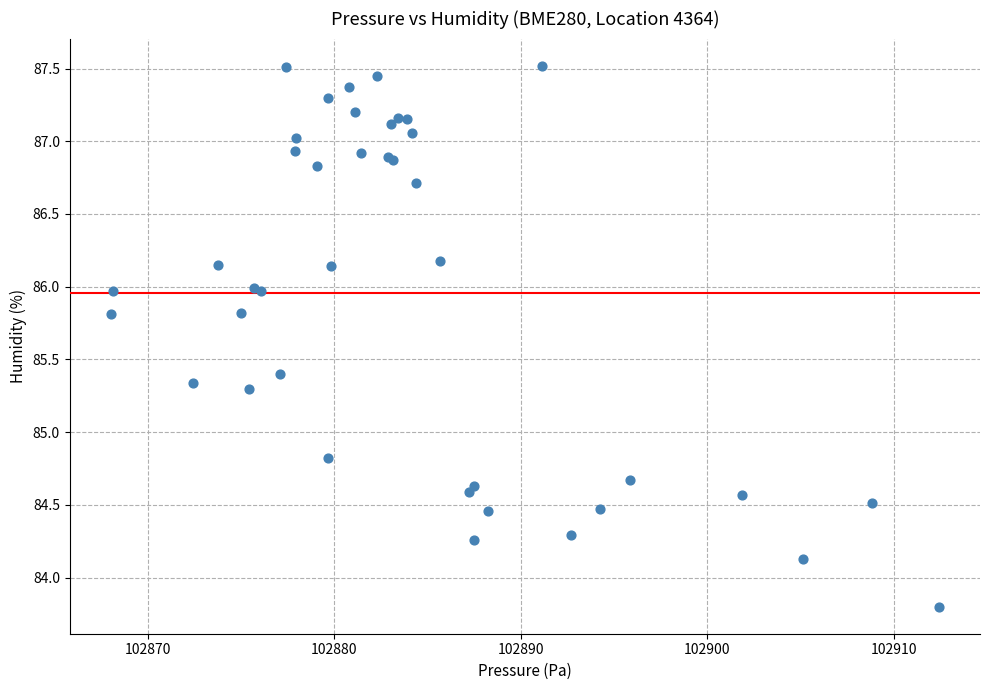

What Y value in the scatter plot is closest to 85?

84.8